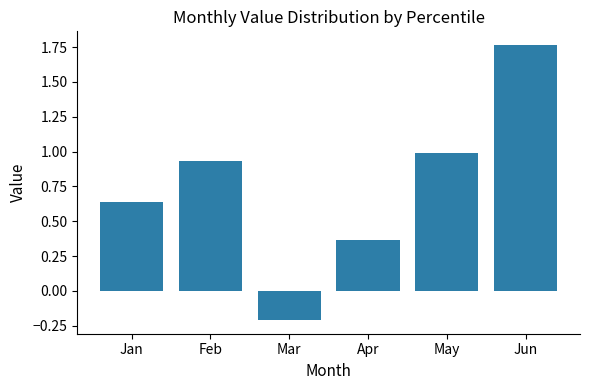

What is the minimum value shown in the chart?

-0.2